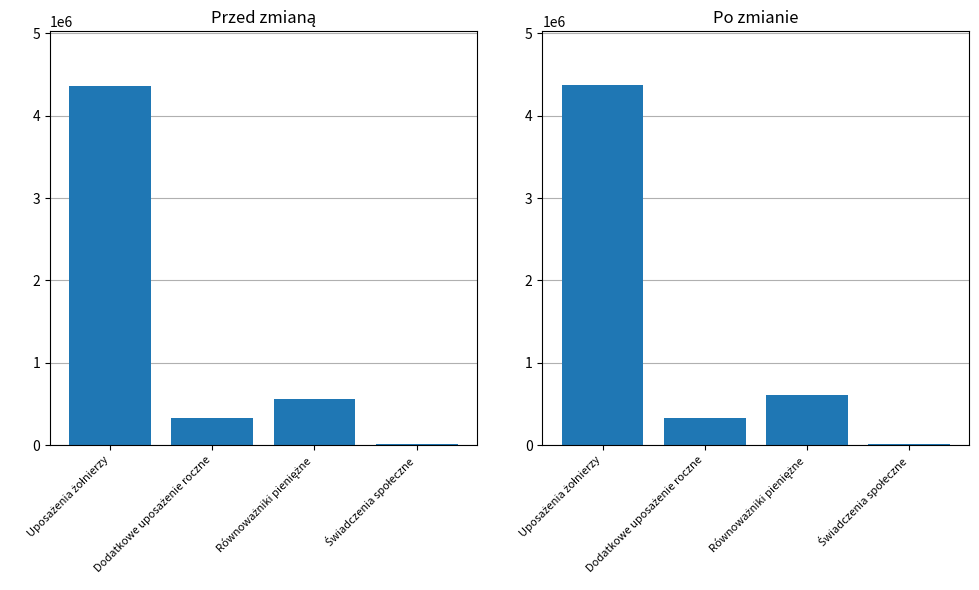

Reading right to left, extract all data points from this chart.

Przed zmianą: 15225	559622	335694	4361442
Po zmianie: 13920	604641	336390	4369797